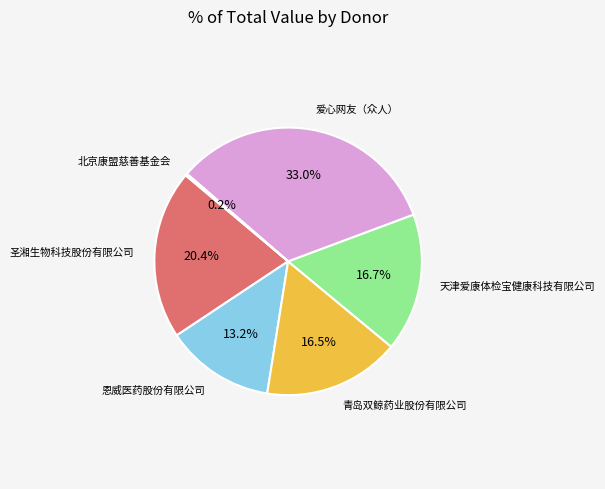

Does any single category account for the majority?

No